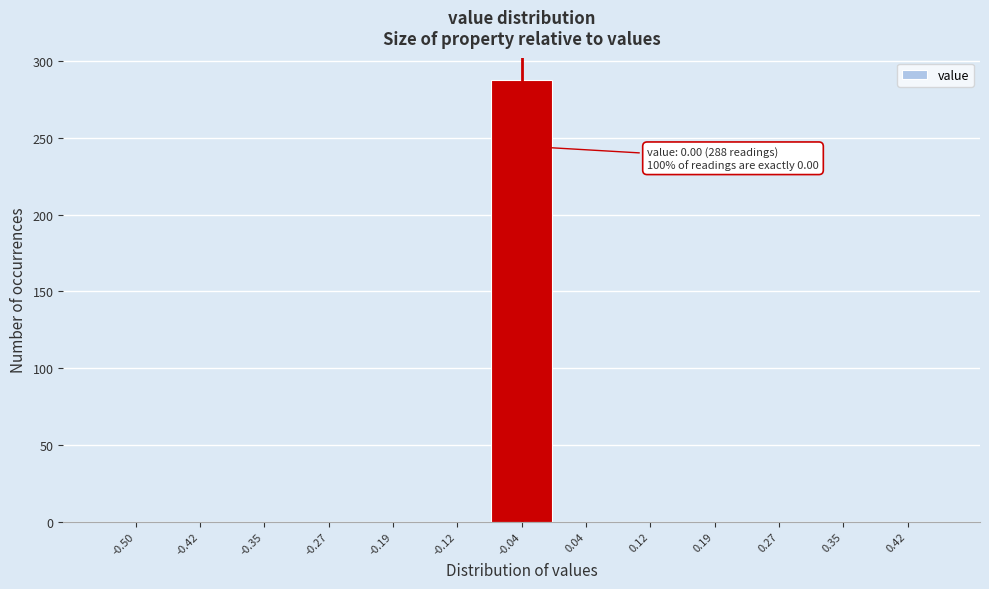

Reading left to right, what are all the values shown in this chart?

-0.50=0	-0.42=0	-0.35=0	-0.27=0	-0.19=0	-0.12=0	-0.04=288	0.04=0	0.12=0	0.19=0	0.27=0	0.35=0	0.42=0